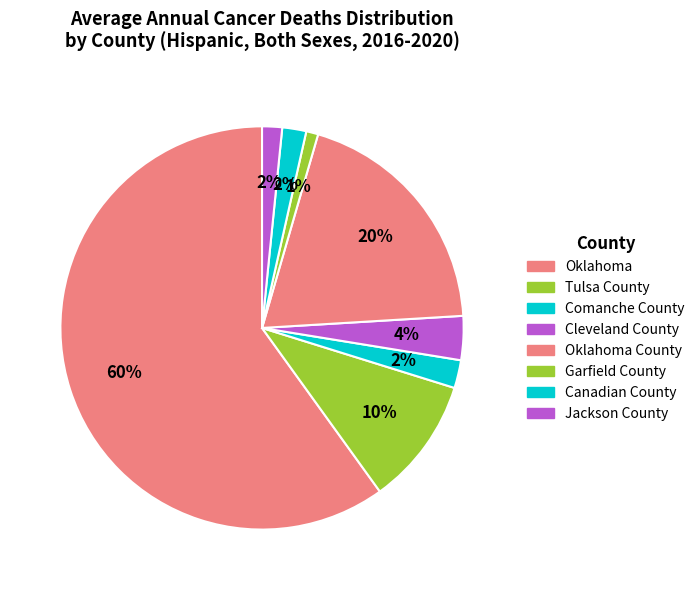

Count the number of slices in the pie.

8